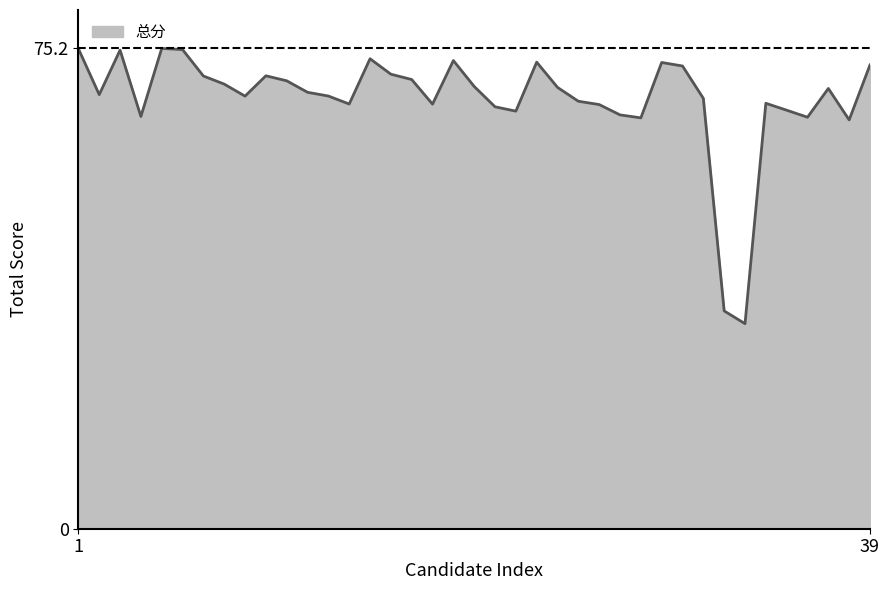

What is the maximum value shown in the chart?

75.2